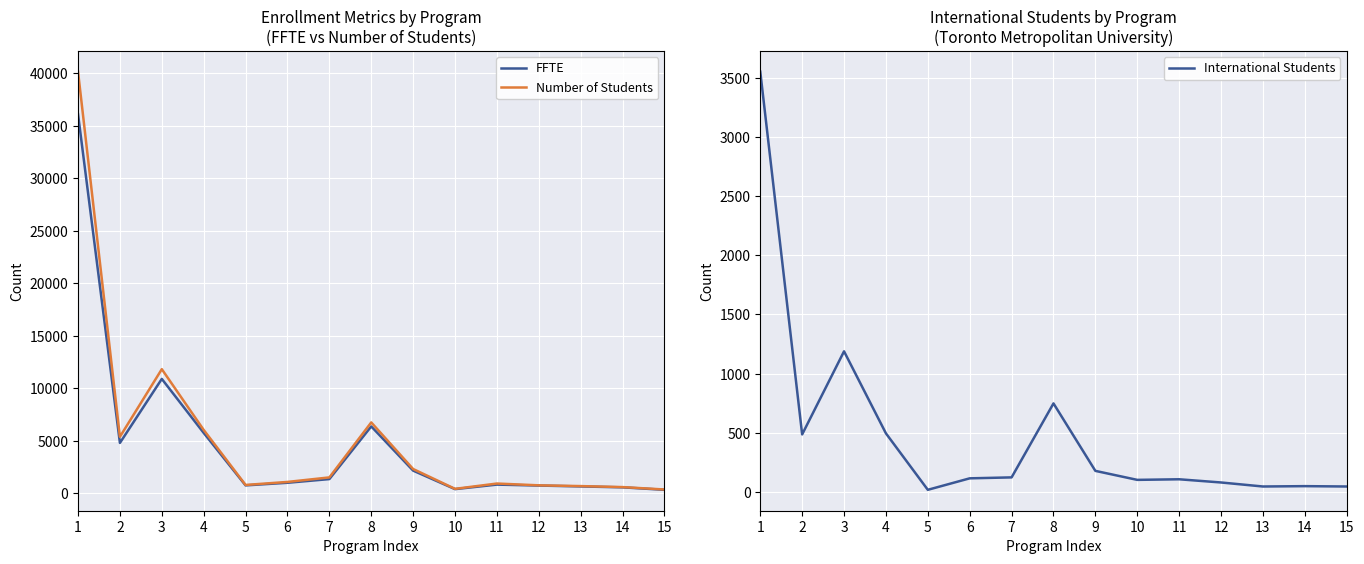

True or false: FFTE and Number of Students intersect in this chart.

False